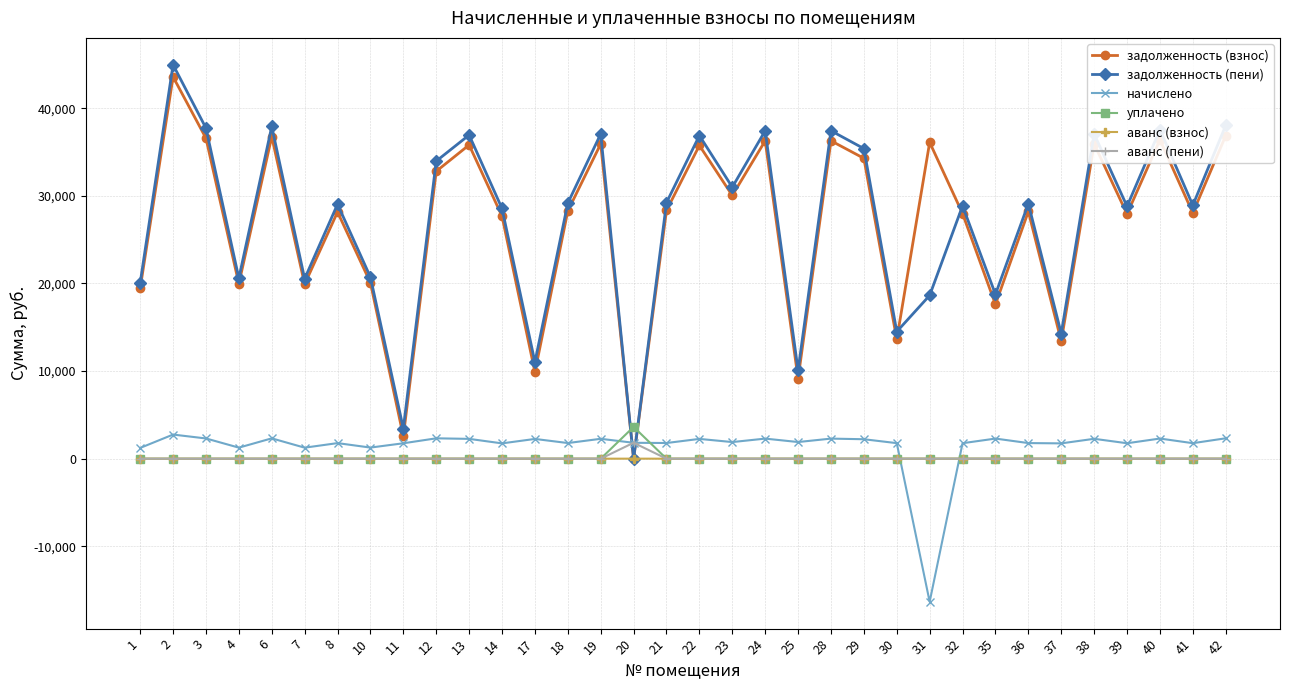

Is the value of задолженность (пени) at 4 greater than the value of начислено at 8?

Yes